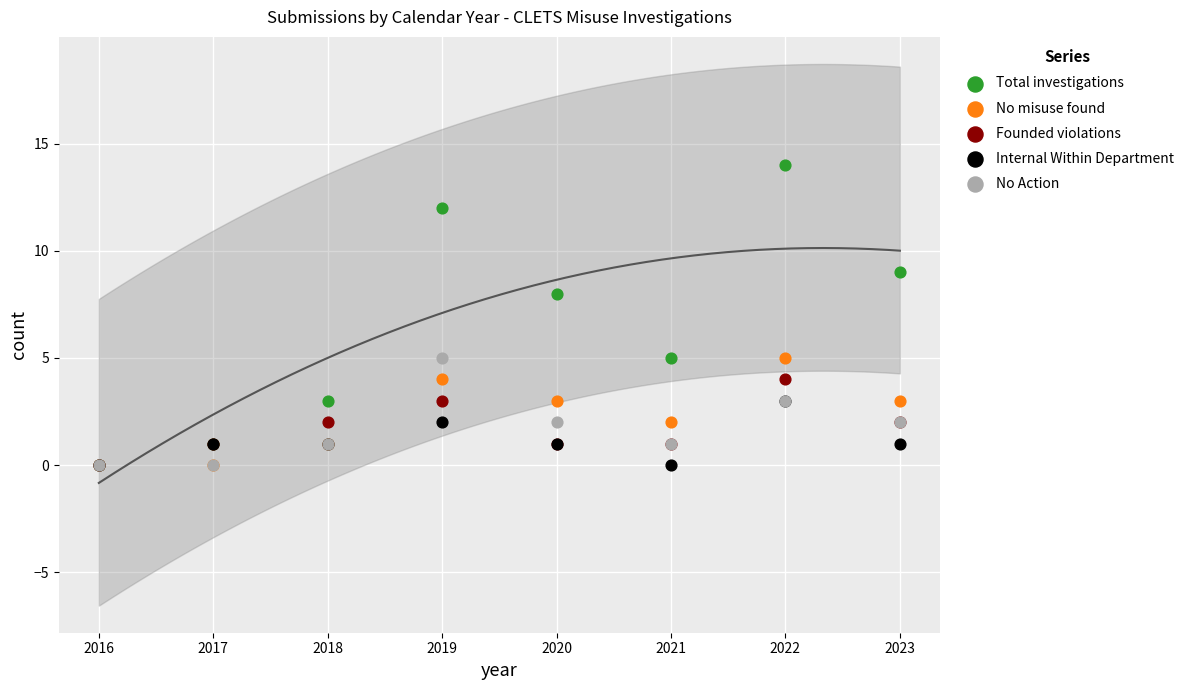

Across all series, what Y value is closest to 7?

8